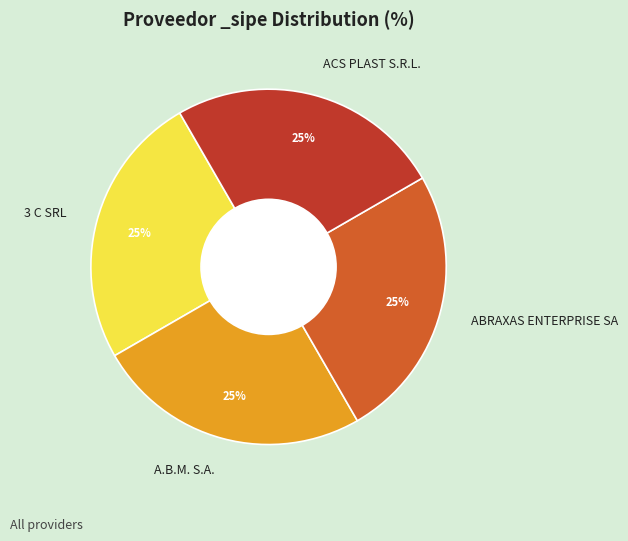

Is it true that A.B.M. S.A. is 25% of the pie?

True